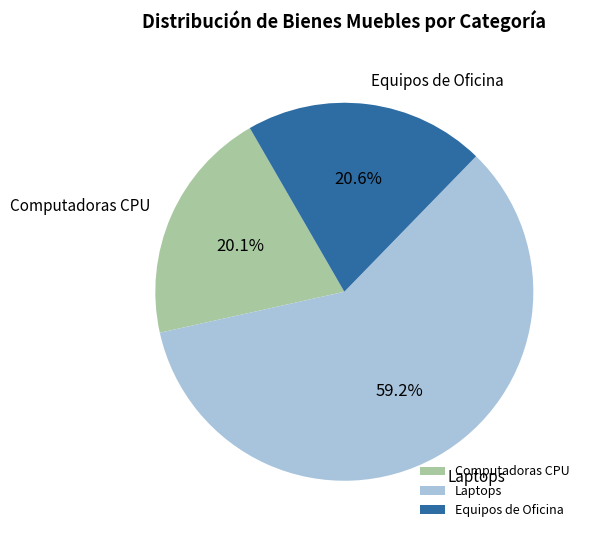

How many slices are in this pie chart?

3